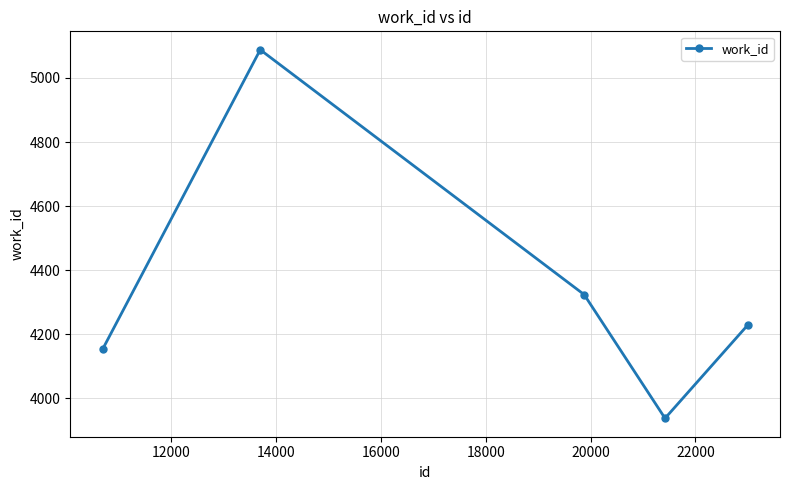

How many points are lower than both their immediate neighbors (excluding endpoints)?

1